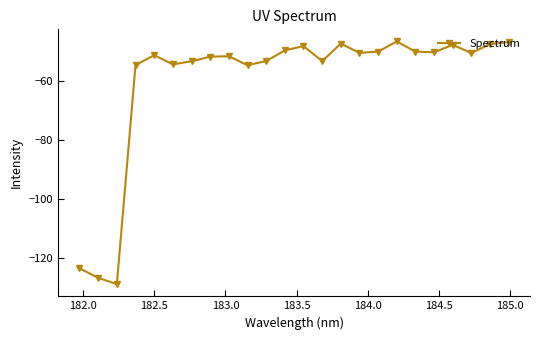

What is the value of the 22nd point from the left?

-50.3